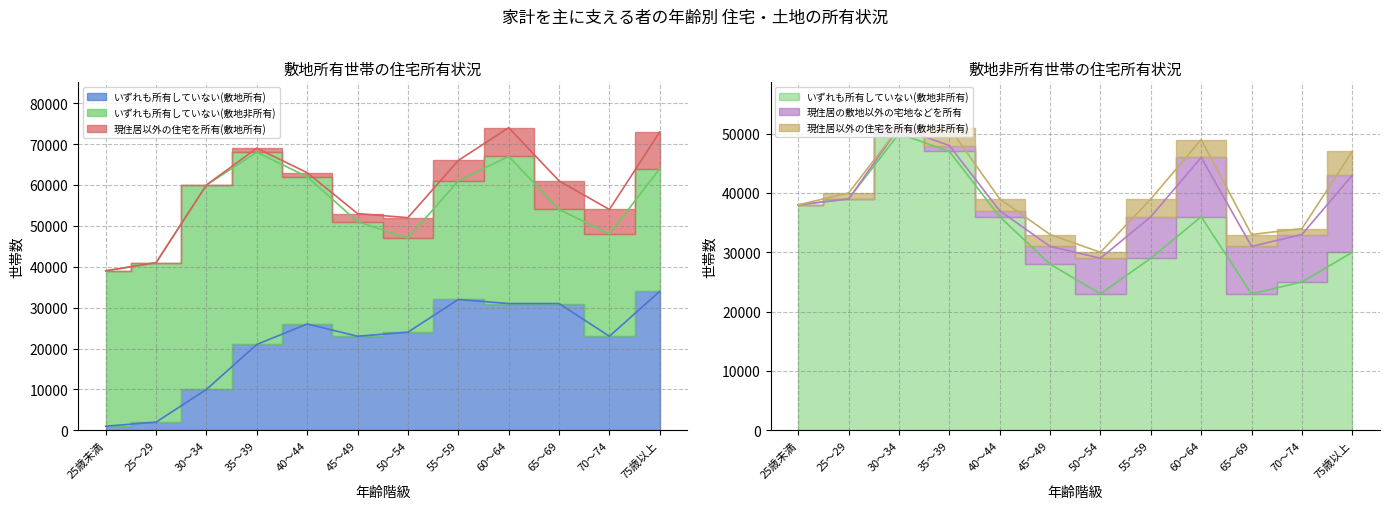

What is the average value of the いずれも所有していない(敷地非所有) series?

33667